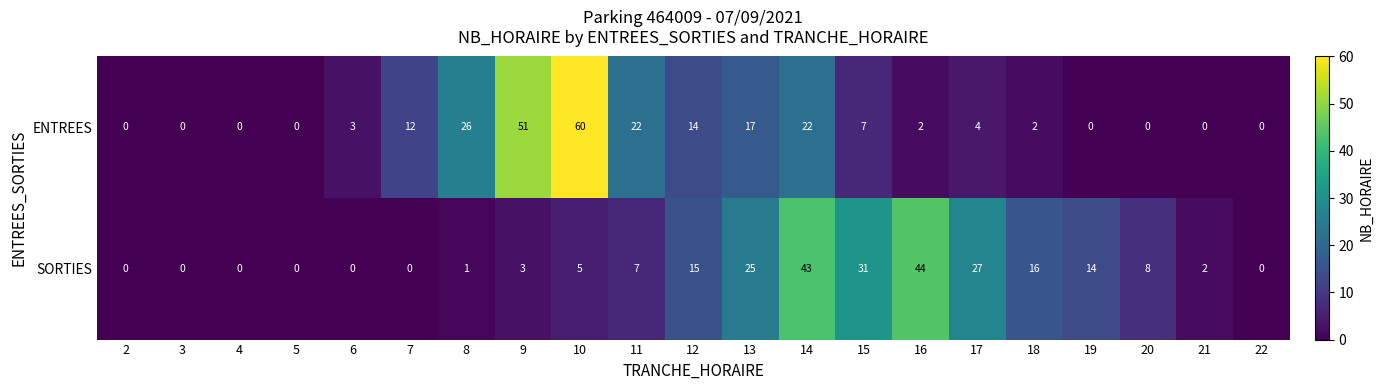

Count the number of data series in this chart.

2